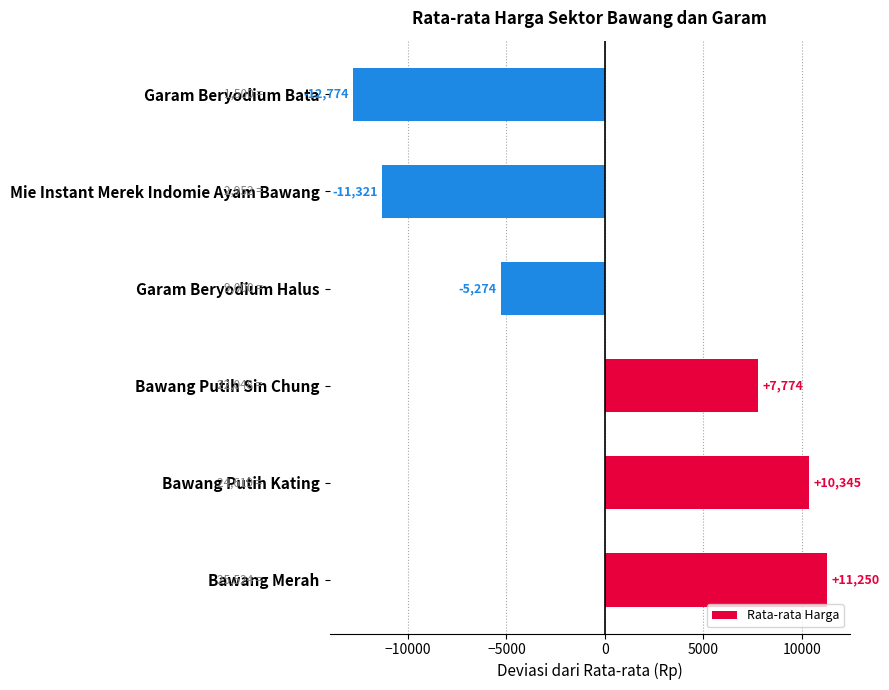

List the labels in order of value, smallest first.

Garam Beryodium Bata, Mie Instant Merek Indomie Ayam Bawang, Garam Beryodium Halus, Bawang Putih Sin Chung, Bawang Putih Kating, Bawang Merah